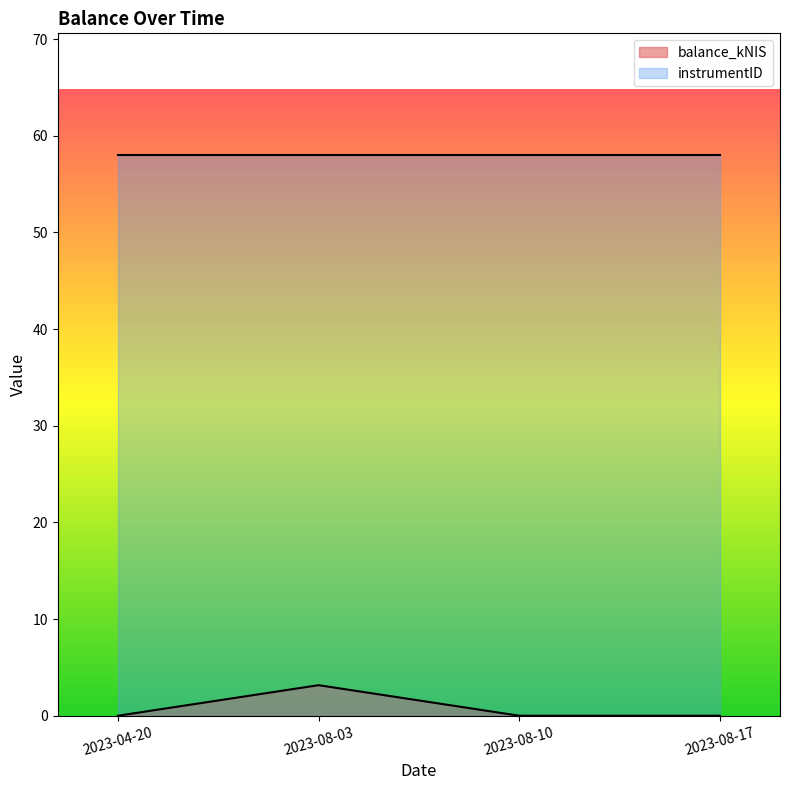

What is the sum of all values?

3.2